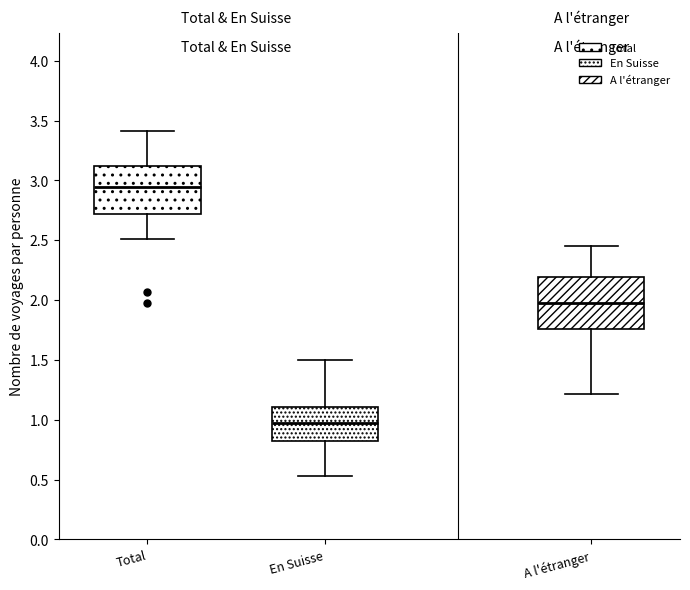

Which box's median line is the lowest?

En Suisse